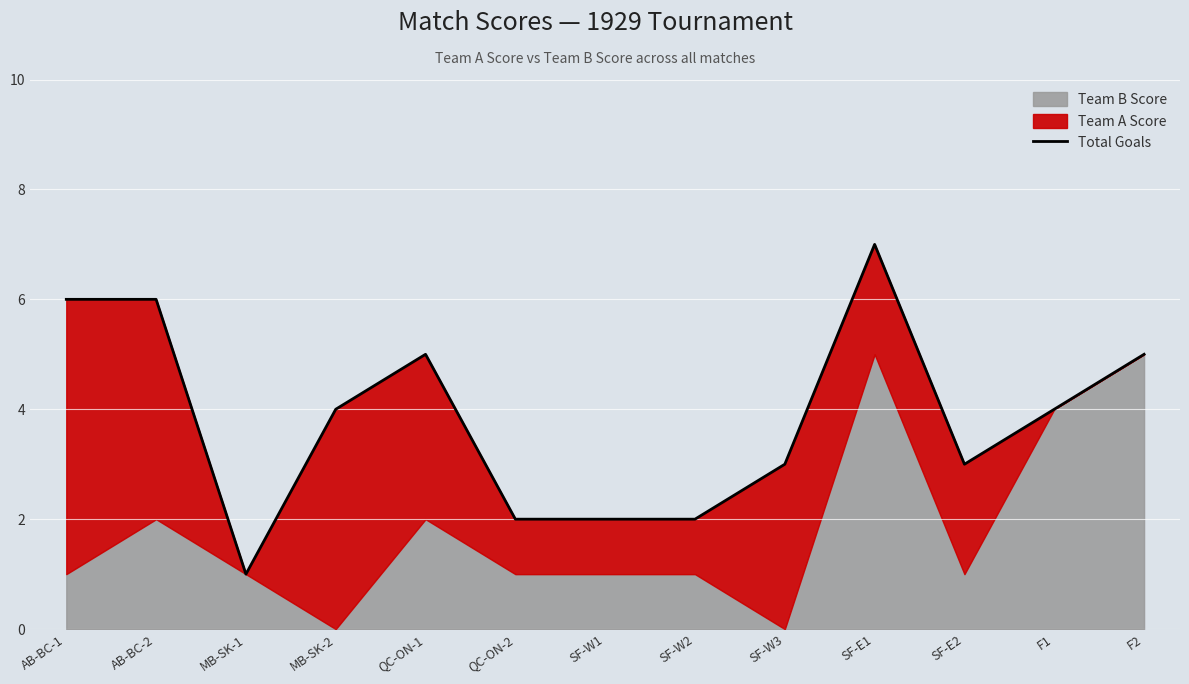

List the labels in order of value, smallest first.

MB-SK-1, QC-ON-2, SF-W1, SF-W2, SF-W3, SF-E2, MB-SK-2, F1, QC-ON-1, F2, AB-BC-1, AB-BC-2, SF-E1